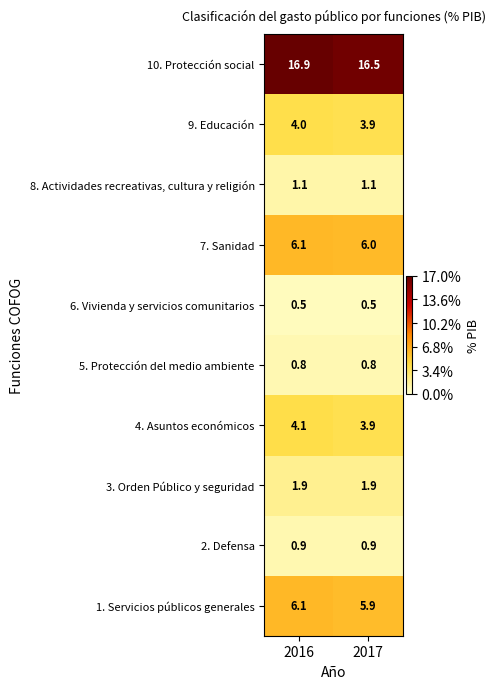

Count the number of categories in the chart.

2